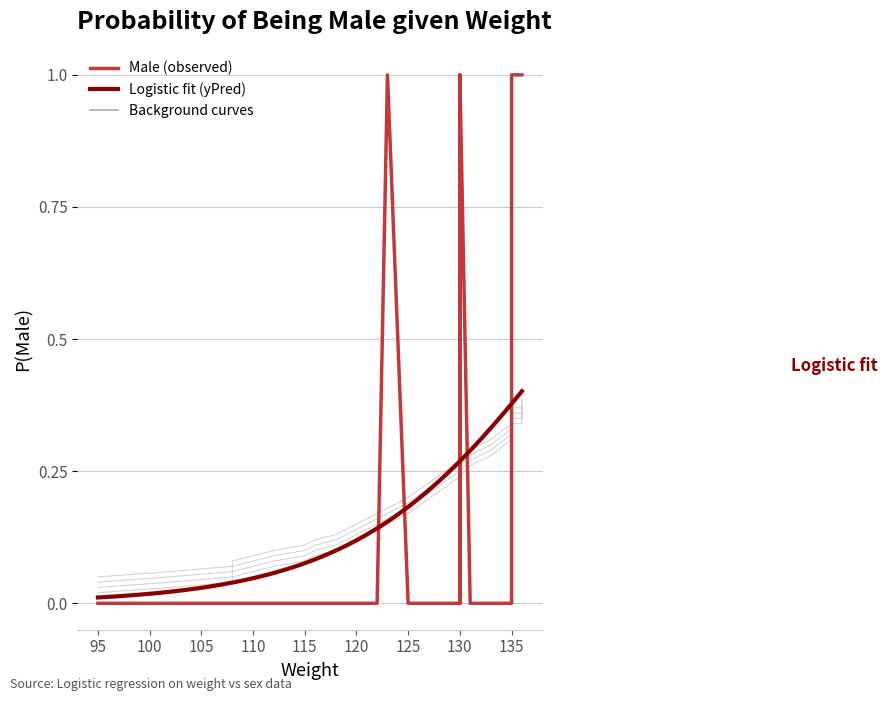

Is it true that Male equals 0.3 at 130?

False